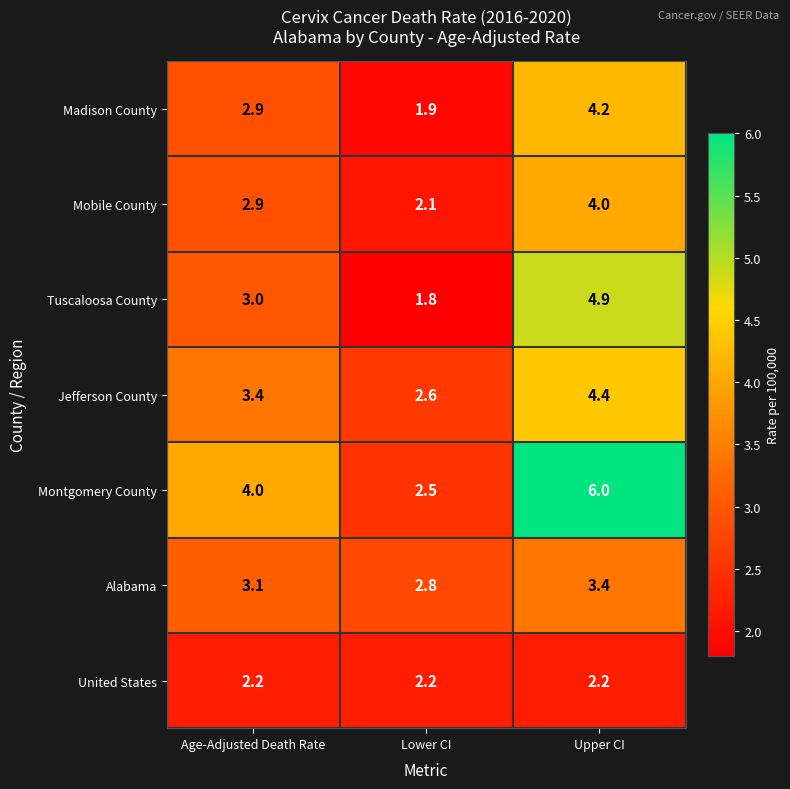

Rank the series by their maximum value, from highest to lowest.

Montgomery County, Tuscaloosa County, Jefferson County, Madison County, Mobile County, Alabama, United States